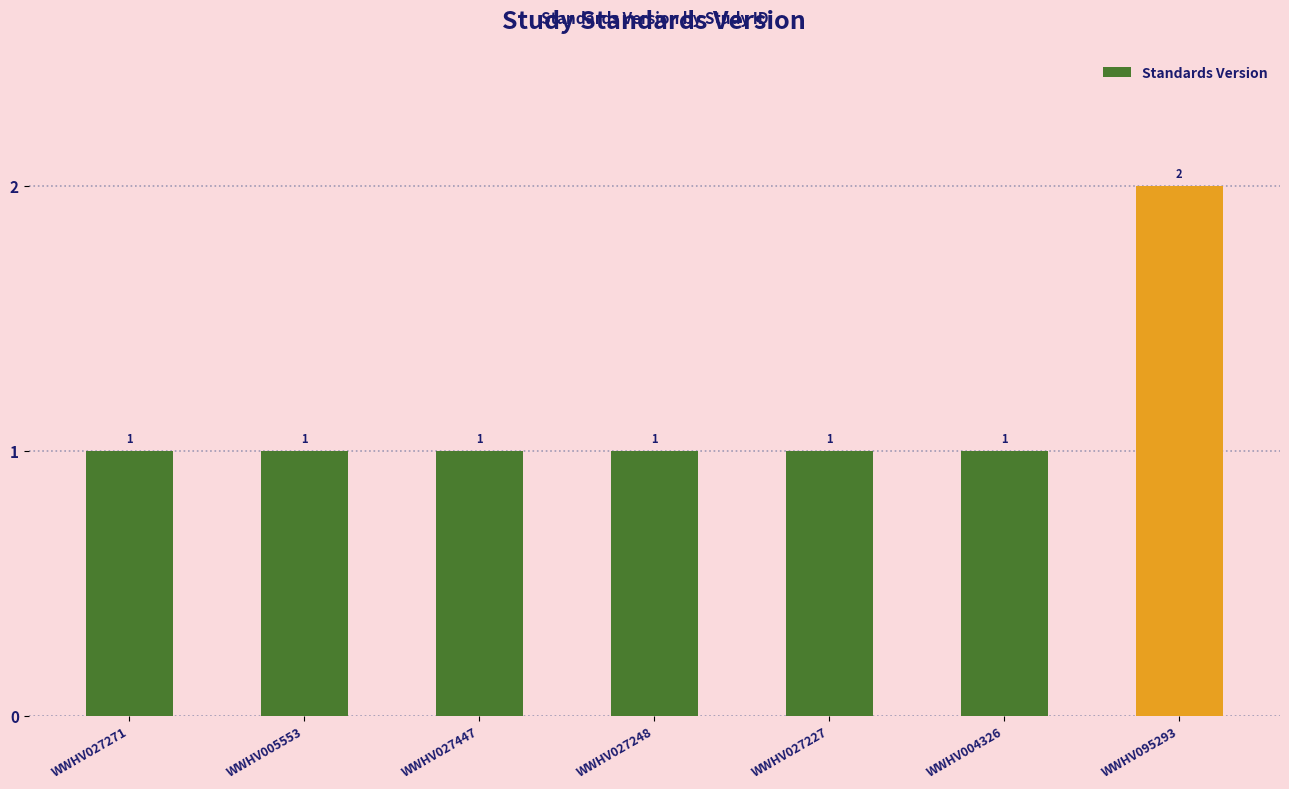

How many values are between 1 and 2?

7